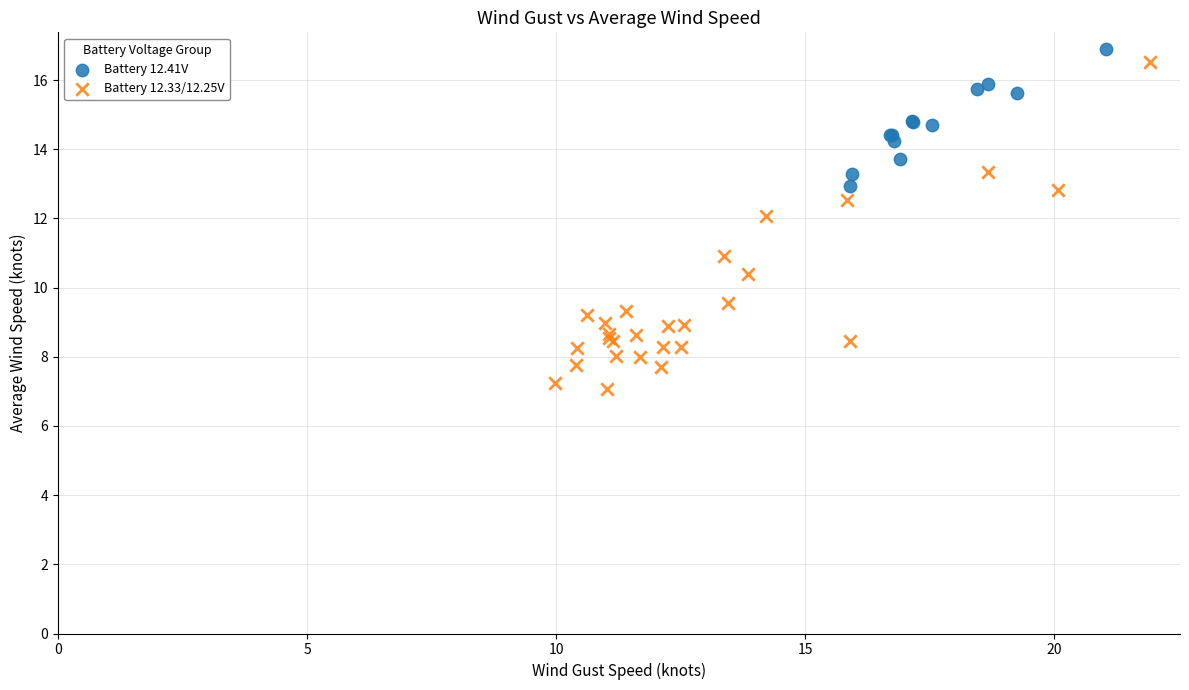

Which series has the largest Y range (max minus min)?

Battery 12.33/12.25V